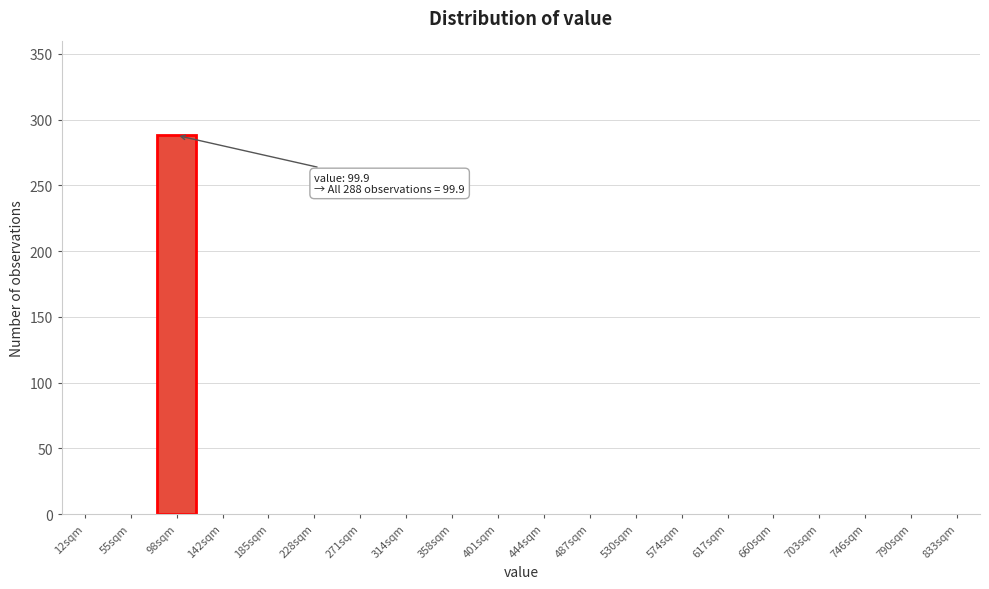

Reading left to right, transcribe all the data shown in this chart.

12sqm=0	55sqm=0	98sqm=288	142sqm=0	185sqm=0	228sqm=0	271sqm=0	314sqm=0	358sqm=0	401sqm=0	444sqm=0	487sqm=0	530sqm=0	574sqm=0	617sqm=0	660sqm=0	703sqm=0	746sqm=0	790sqm=0	833sqm=0